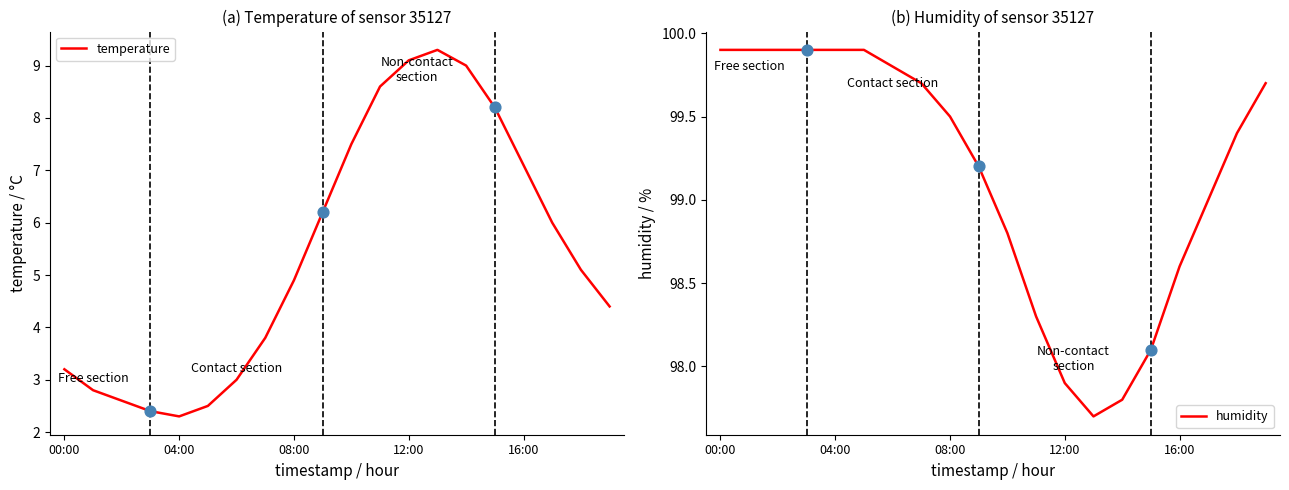

Which series has the largest total across all categories?

humidity